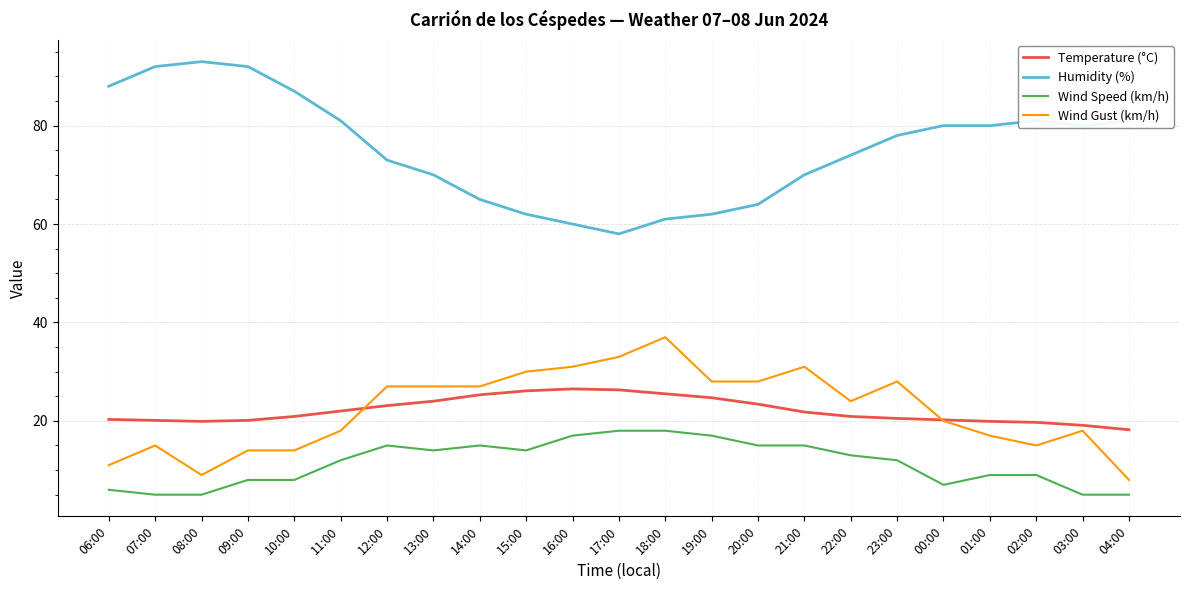

At 08:00, list the series in order from largest to smallest.

Humidity (%), Temperature (°C), Wind Gust (km/h), Wind Speed (km/h)